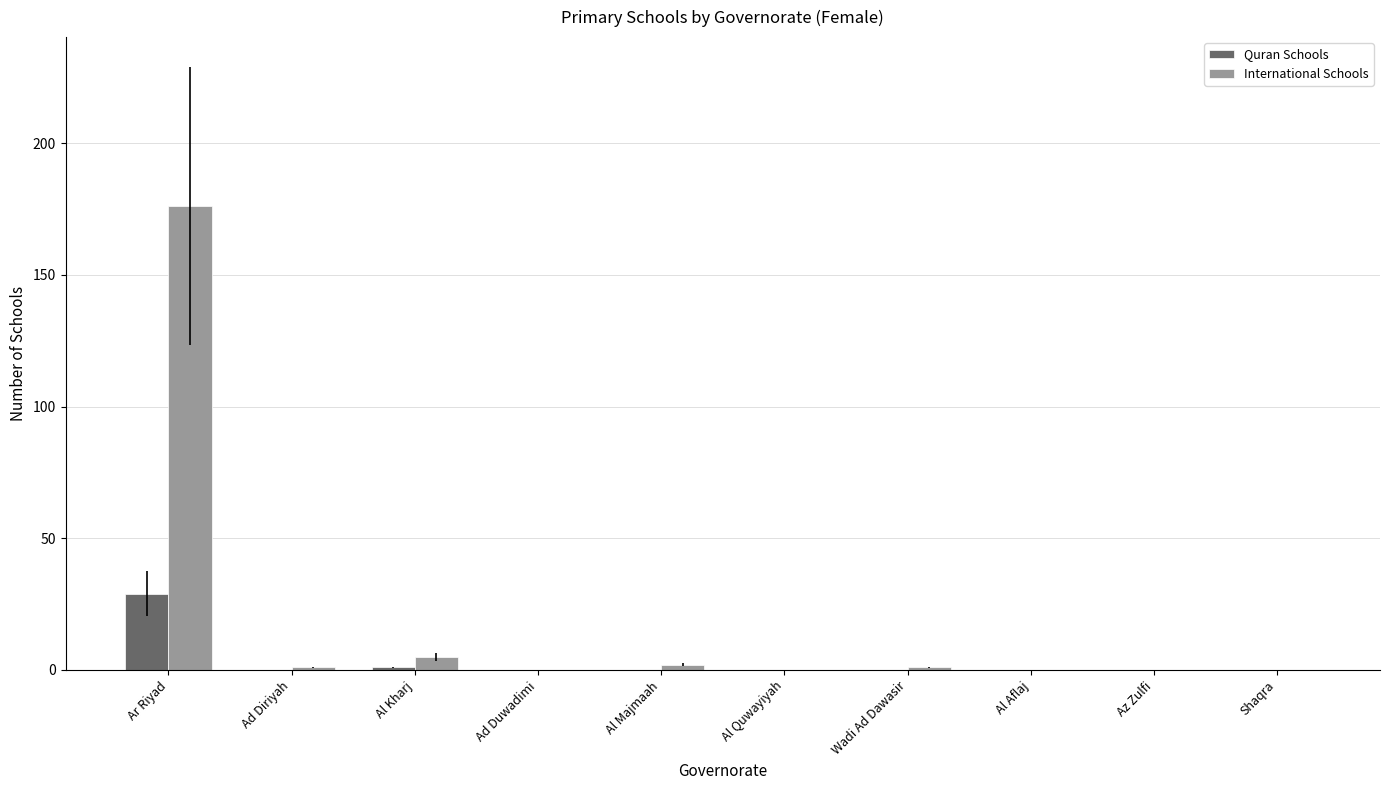

Is it true that Quran Schools equals 0 at Ad Diriyah?

True